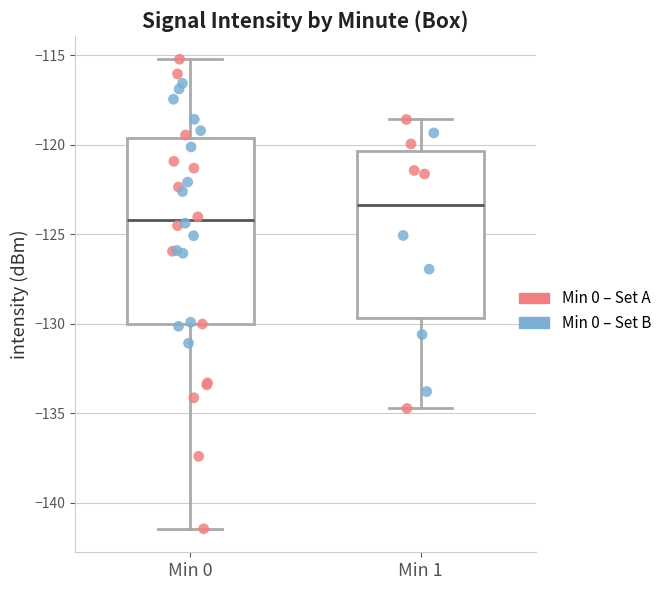

Which box's median line is the highest?

Min 1